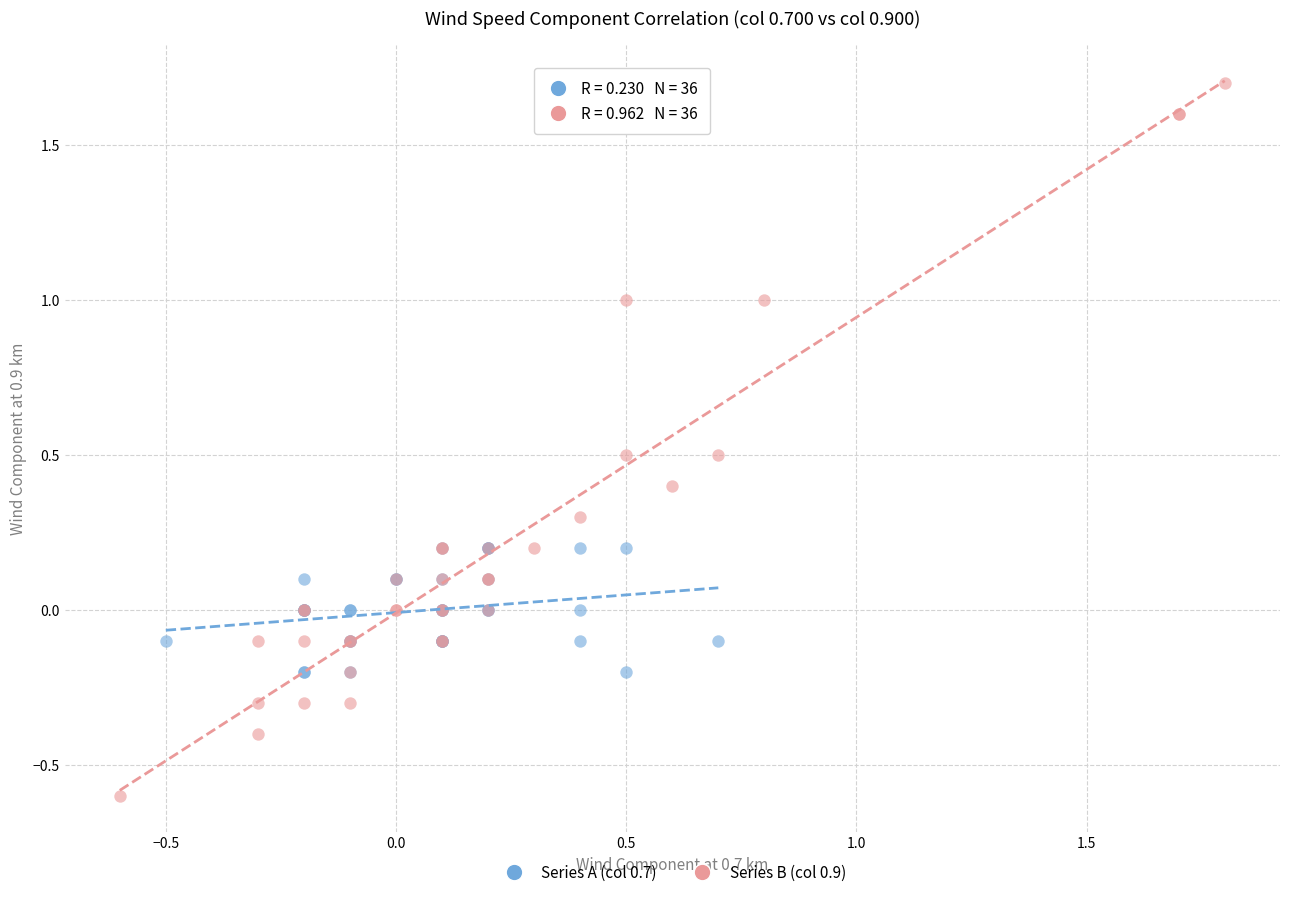

Which series reaches the minimum Y coordinate?

Series B (col 0.9)